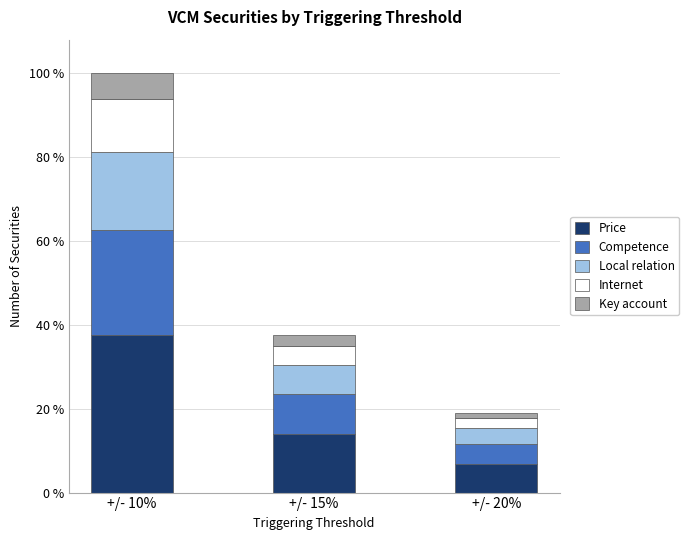

Are the bars grouped side by side (vs. stacked)?

No